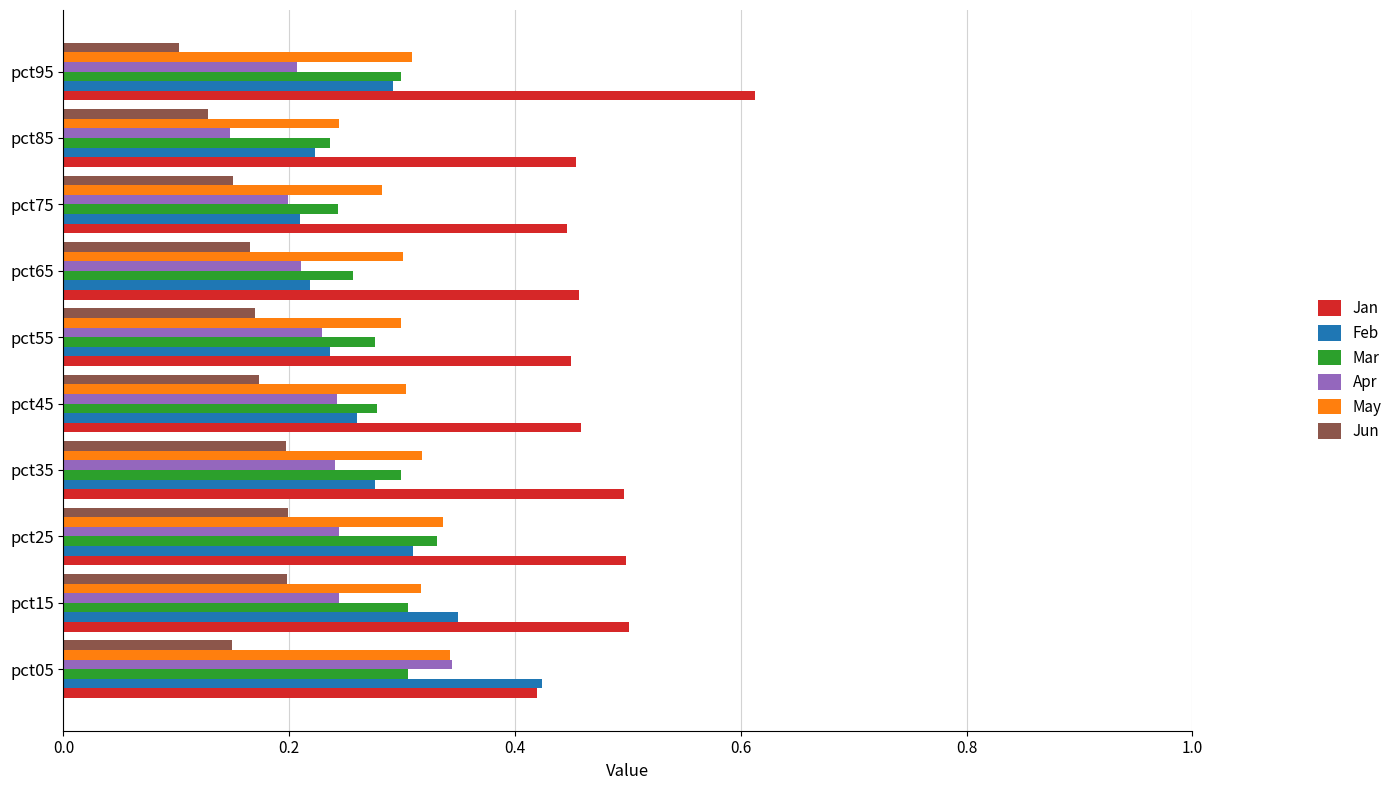

The value of Jun at pct85 is 0.1. True or false?

True